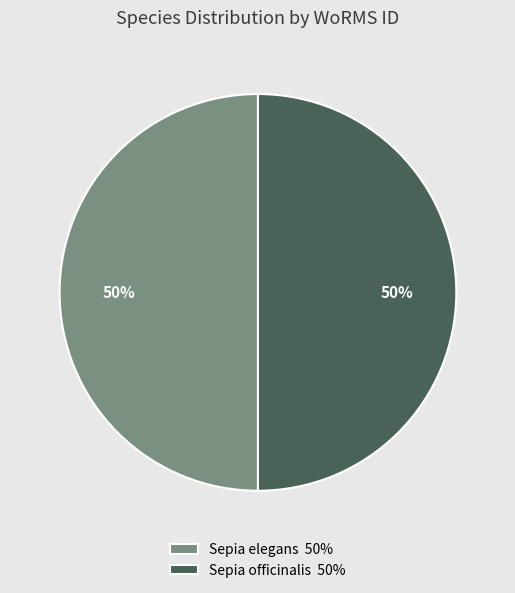

What percentage is the Sepia officinalis slice, to the nearest percent?

50%